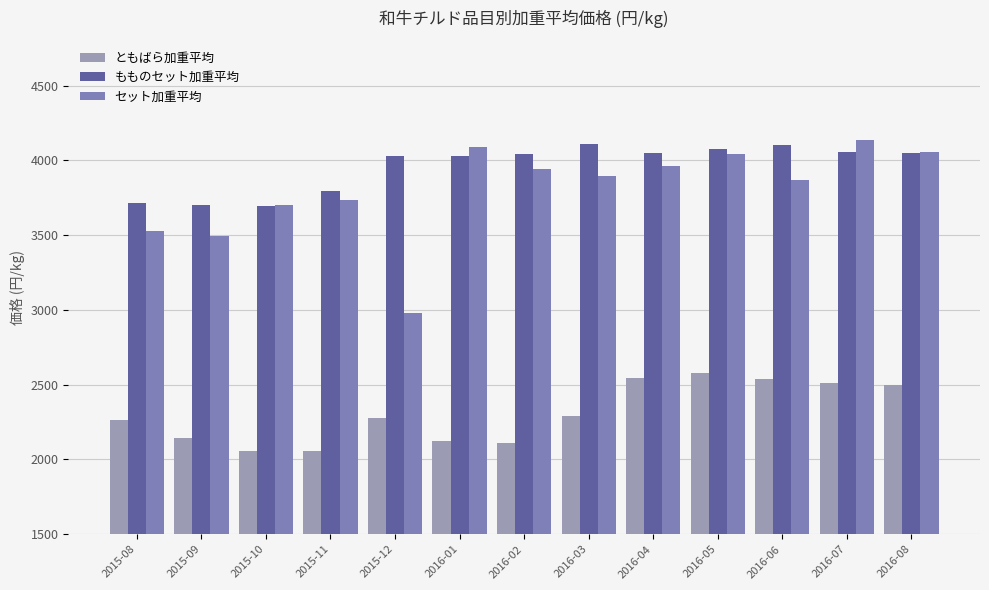

How many data points in ともばら加重平均 are less than 2280?

6